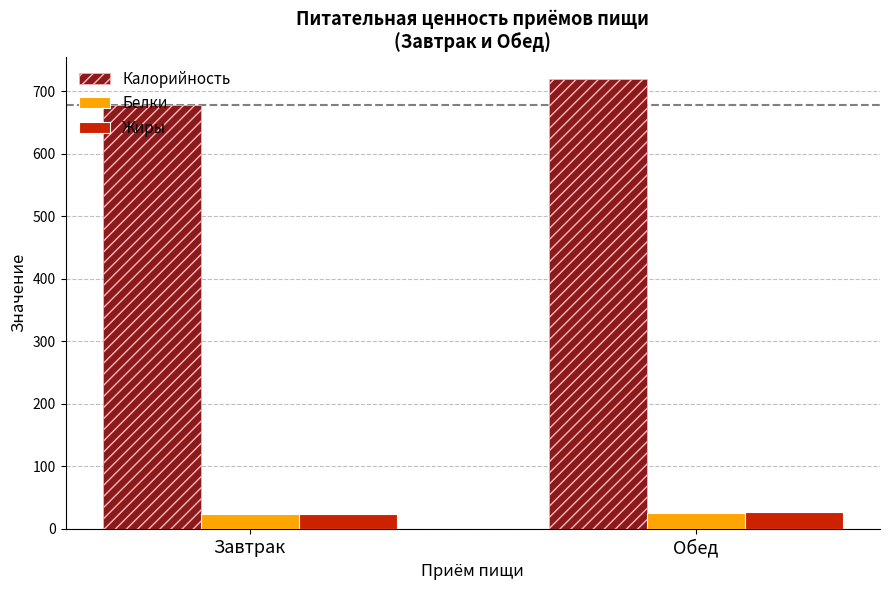

What is the maximum value shown in the chart?

719.1